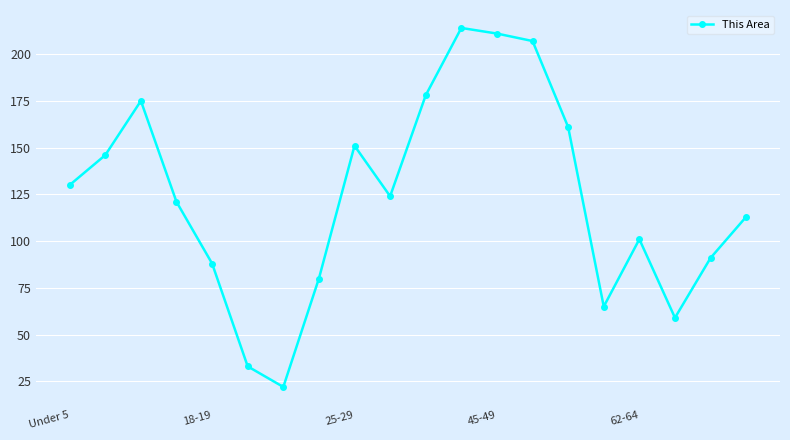

How many lines are shown in the chart?

1